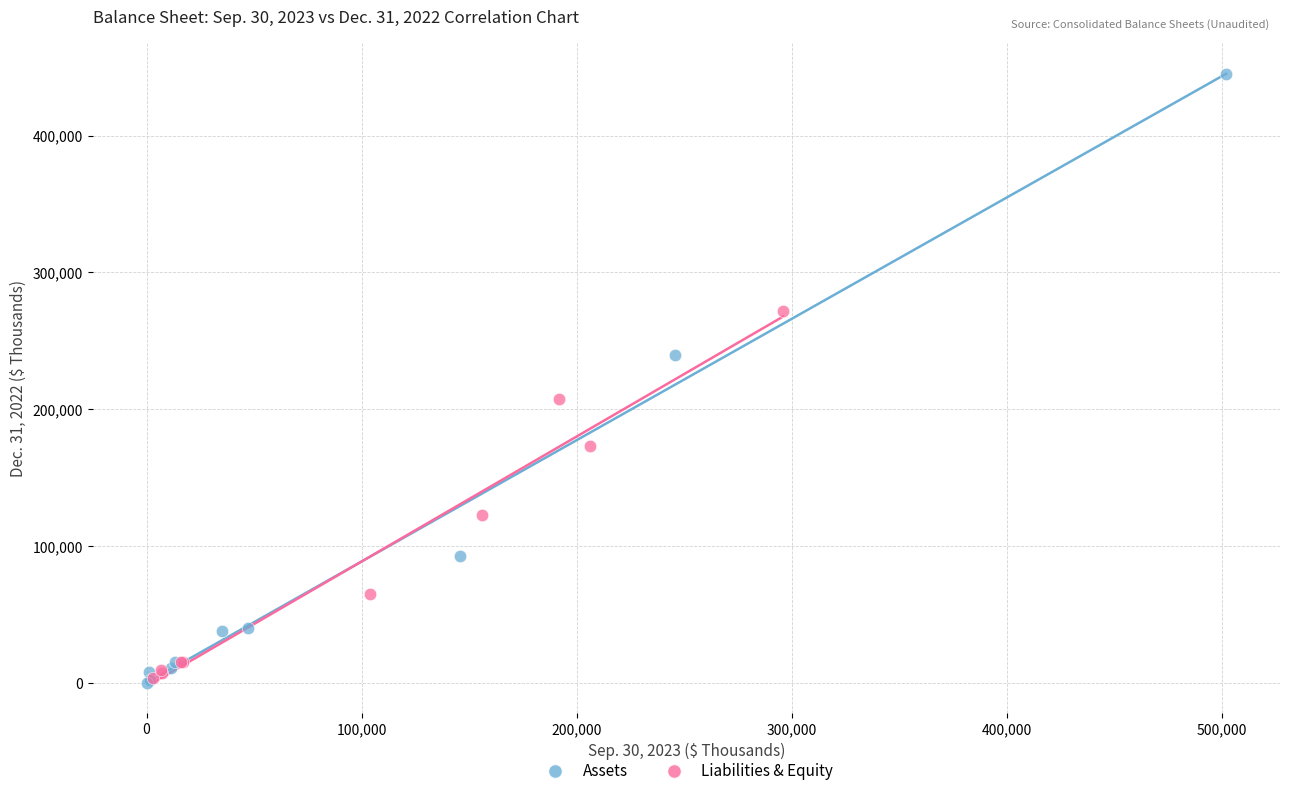

Which series reaches the maximum Y coordinate?

Assets